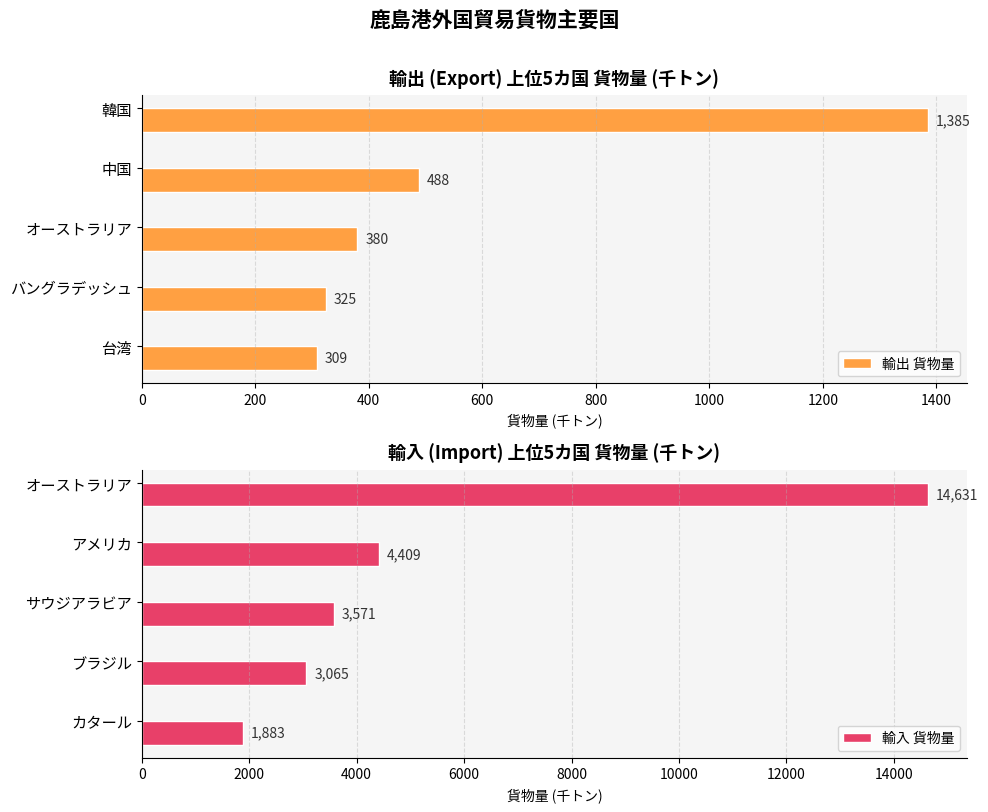

The value of 輸出 貨物量 at オーストラリア is 204. True or false?

False